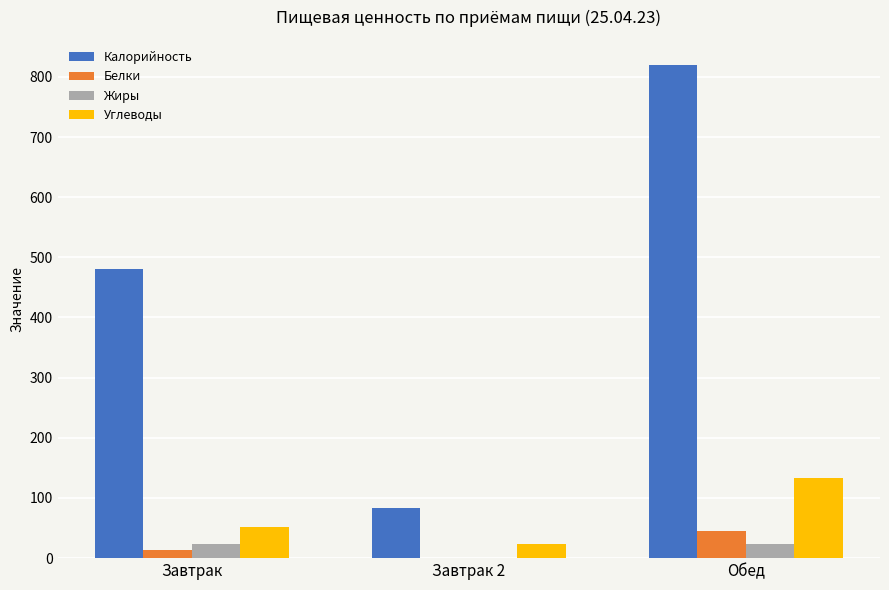

What is the difference between the Белки values at Завтрак and Обед?

31.3